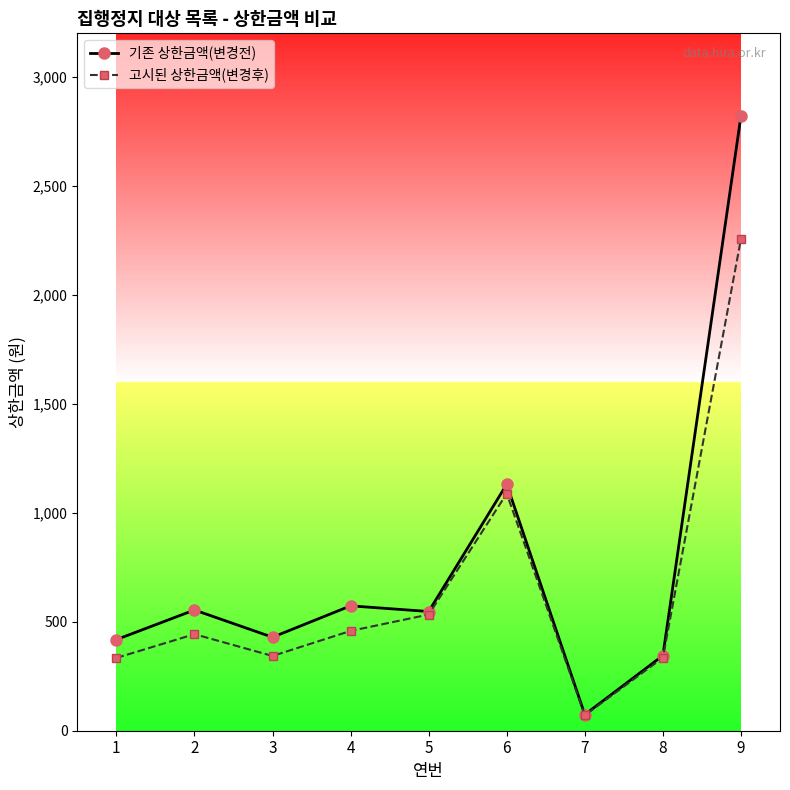

What is the spread (max minus min) of values at 1?

84